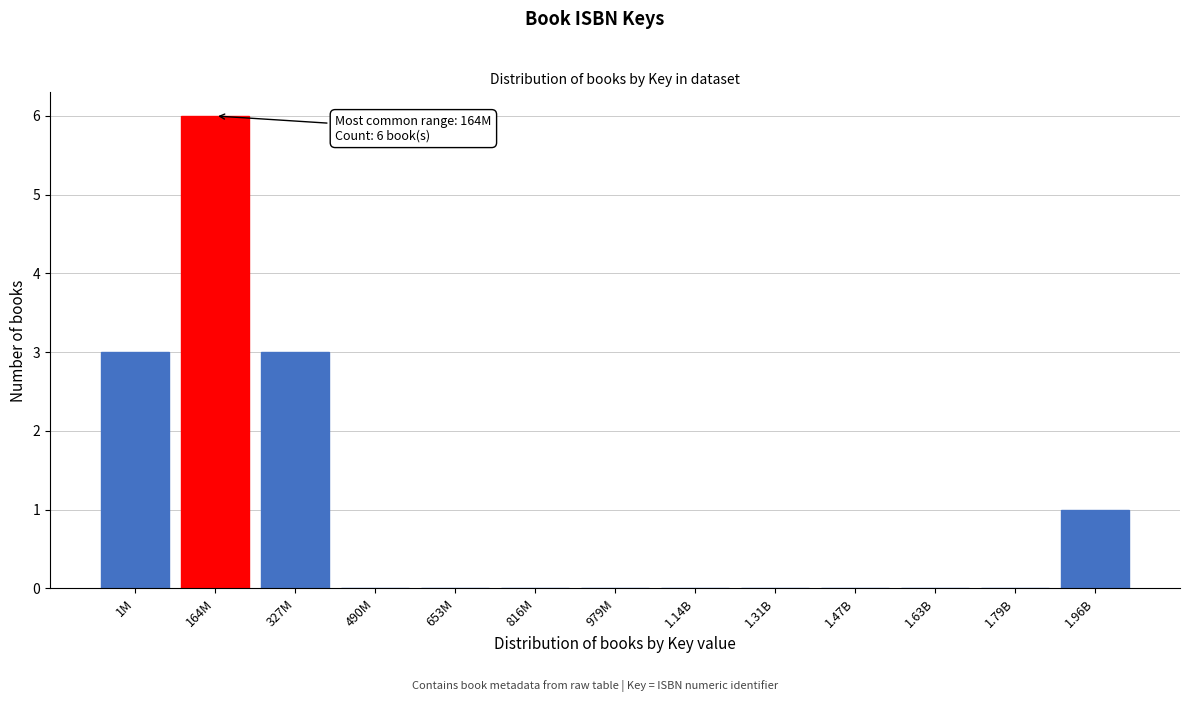

Reading left to right, transcribe all the data shown in this chart.

1M=3	164M=6	327M=3	490M=0	653M=0	816M=0	979M=0	1.14B=0	1.31B=0	1.47B=0	1.63B=0	1.79B=0	1.96B=1